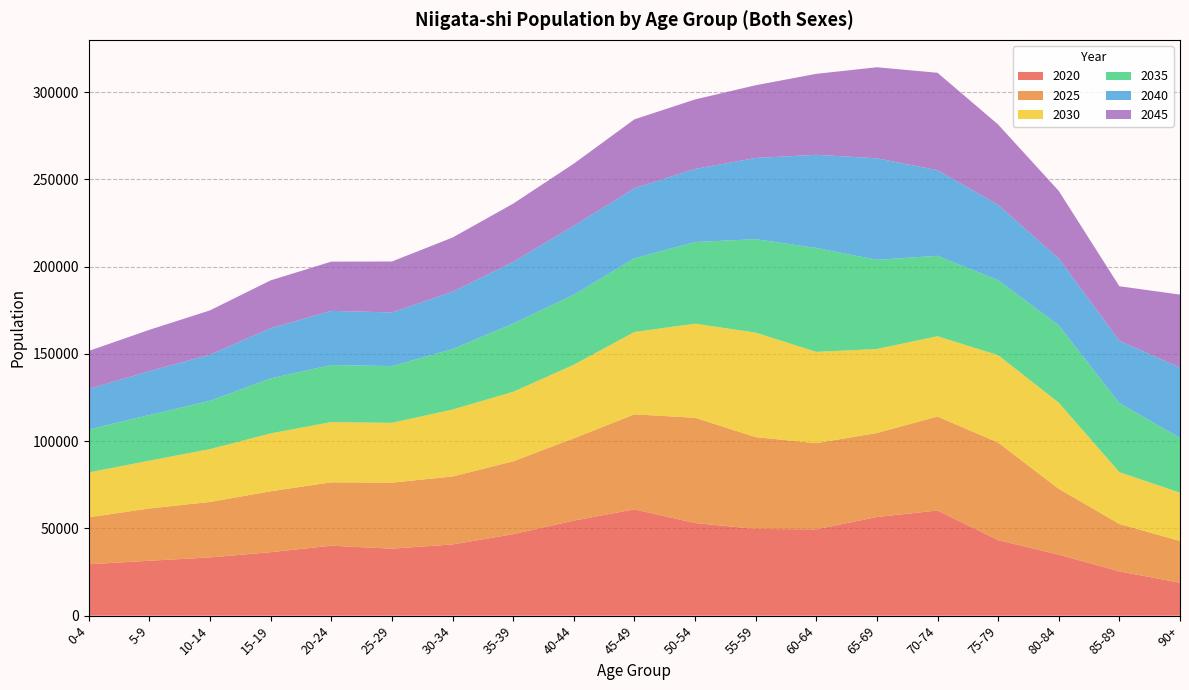

Reading left to right, transcribe all the data shown in this chart.

2020: 0-4=29442	5-9=31441	10-14=33356	15-19=36367	20-24=40068	25-29=38375	30-34=40797	35-39=46660	40-44=54453	45-49=60892	50-54=53055	55-59=49665	60-64=49456	65-69=56505	70-74=60232	75-79=43260	80-84=34933	85-89=25349	90+=18851
2025: 0-4=26905	5-9=29968	10-14=31781	15-19=34891	20-24=36310	25-29=37837	30-34=38924	35-39=41766	40-44=47120	45-49=54435	50-54=60331	55-59=52634	60-64=49346	65-69=48142	70-74=53853	75-79=55911	80-84=37728	85-89=27187	90+=23918
2030: 0-4=25695	5-9=27395	10-14=30287	15-19=33146	20-24=34540	25-29=34241	30-34=38358	35-39=39811	40-44=42165	45-49=47180	50-54=53908	55-59=59859	60-64=52344	65-69=48129	70-74=46005	75-79=50082	80-84=49344	85-89=29666	90+=27666
2035: 0-4=24630	5-9=26173	10-14=27686	15-19=31525	20-24=32695	25-29=32508	30-34=34653	35-39=39127	40-44=40141	45-49=42212	50-54=46782	55-59=53555	60-64=59544	65-69=51107	70-74=46094	75-79=42951	80-84=44321	85-89=39578	90+=31437
2040: 0-4=23249	5-9=25093	10-14=26451	15-19=28760	20-24=31019	25-29=30766	30-34=32829	35-39=35297	40-44=39458	45-49=40155	50-54=41865	55-59=46527	60-64=53352	65-69=58171	70-74=49024	75-79=43176	80-84=38299	85-89=35704	90+=40246
2045: 0-4=21741	5-9=23694	10-14=25356	15-19=27418	20-24=28204	25-29=29189	30-34=31068	35-39=33391	40-44=35633	45-49=39474	50-54=39818	55-59=41659	60-64=46395	65-69=52153	70-74=55842	75-79=46026	80-84=38744	85-89=31254	90+=41819